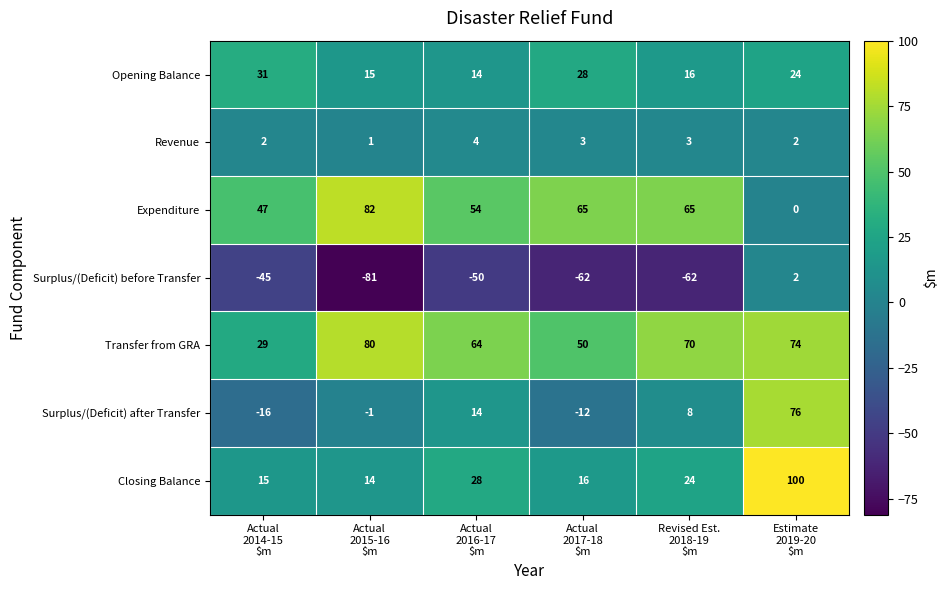

What is the average value of the Transfer from GRA series?

61